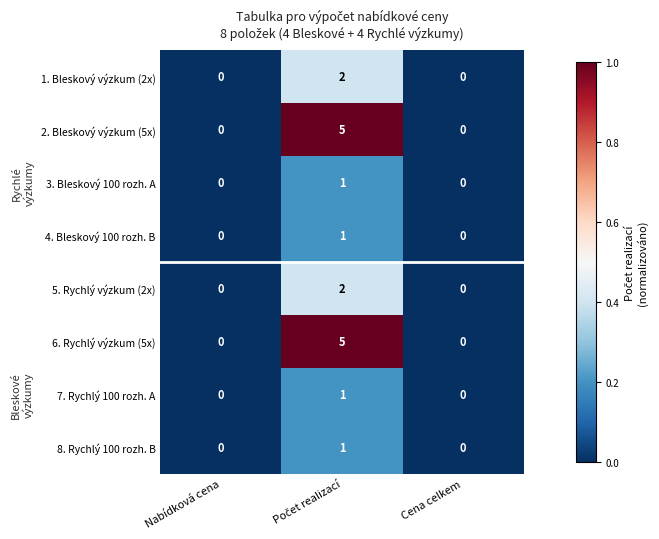

What is the maximum value for 6. Rychlý výzkum (5x)?

5